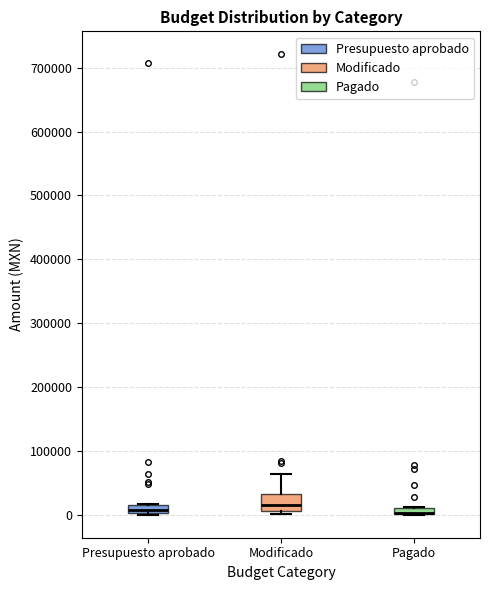

Where is the upper edge of the box for Pagado on the y-axis? The values are not printed on the chart, so give them approximately, as read against the axis.

10000